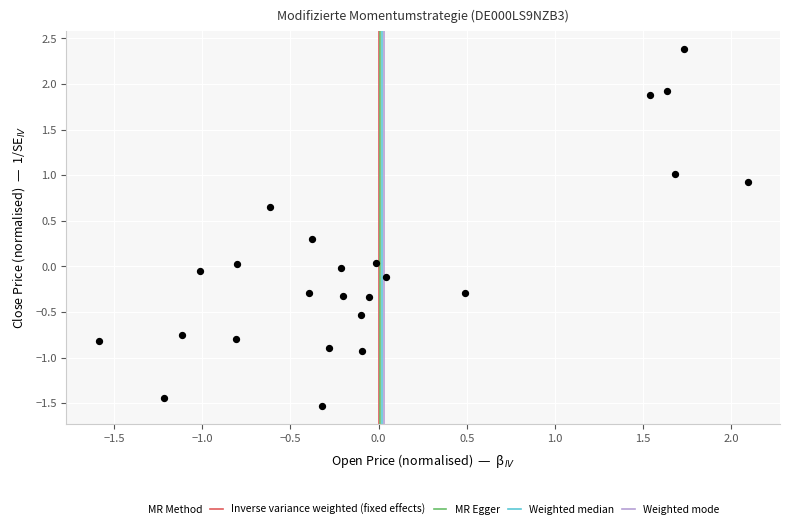

What is the range of X values (max minus min)?

3.7